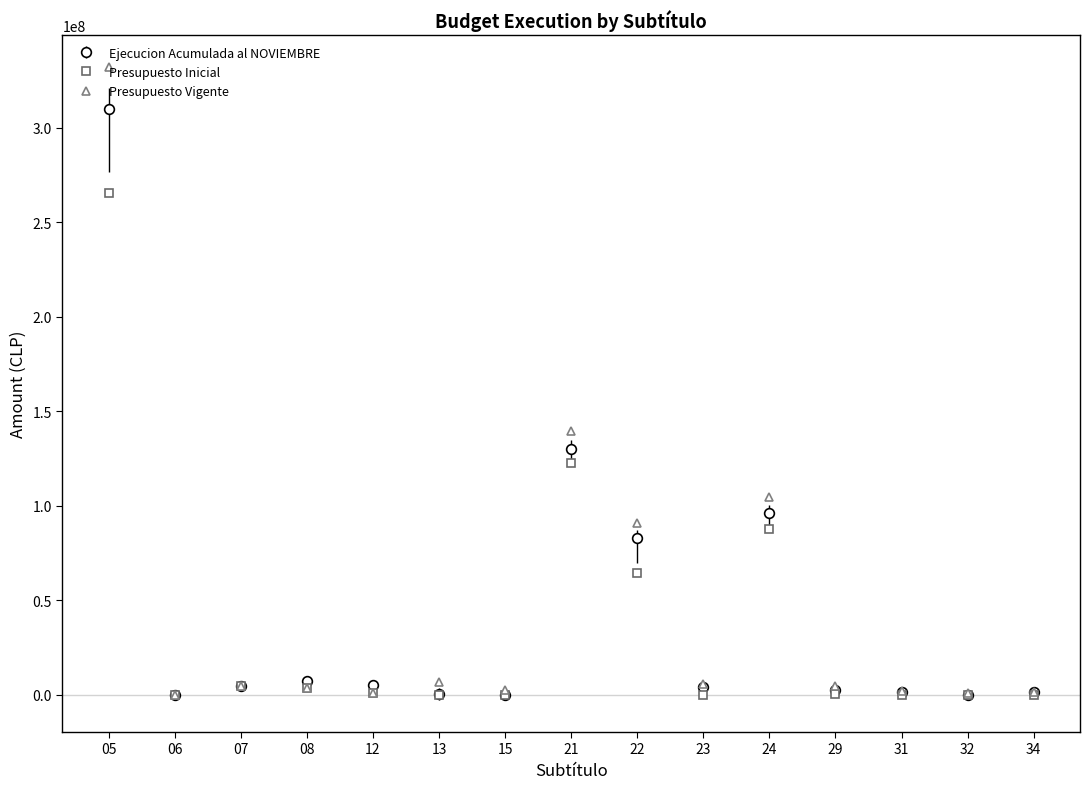

At which category is the sum across all series the highest?

05